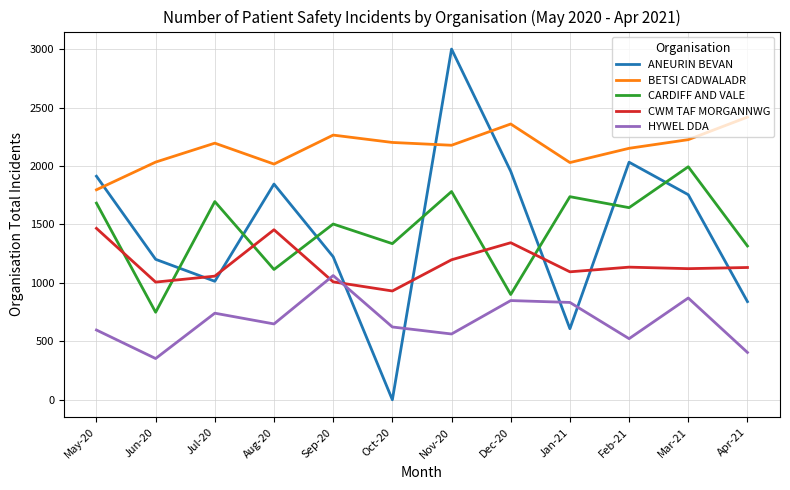

What is the difference between the maximum and minimum values in the ANEURIN BEVAN series?

3001